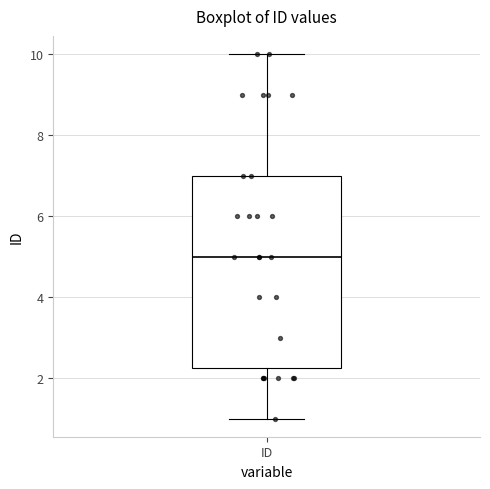

Transcribe this box plot: give where the median line is, the range the box spans, and where the two whiskers end, as read against the y-axis. The values are not printed on the chart, so give them approximately, as read against the axis.

median 5.0, box 2.2 to 7.0, whiskers 1.0 to 10.0